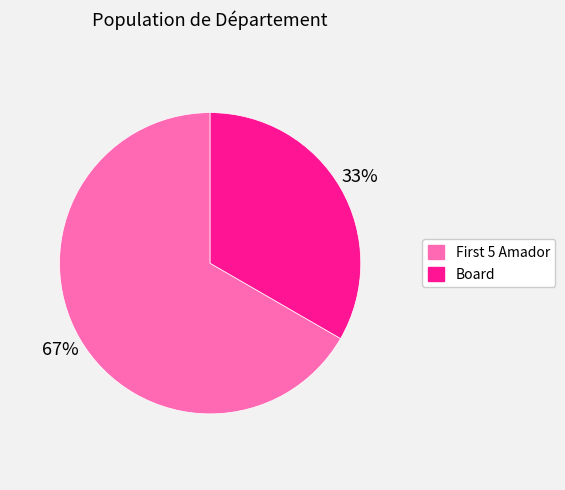

Is there any slice that represents more than half of the pie?

Yes